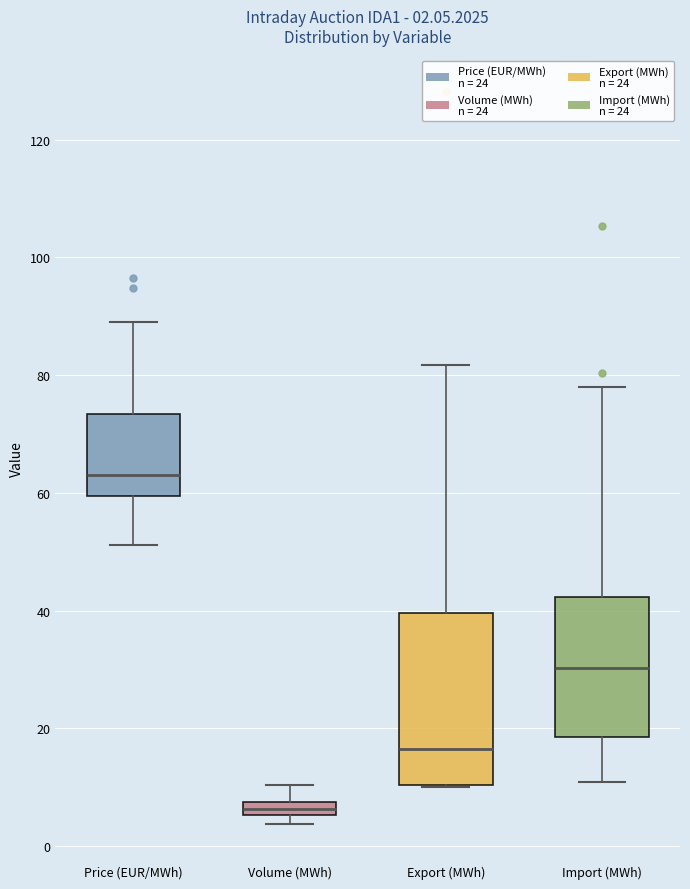

Which box is the tallest, from its lower edge to its upper edge?

Export (MWh)